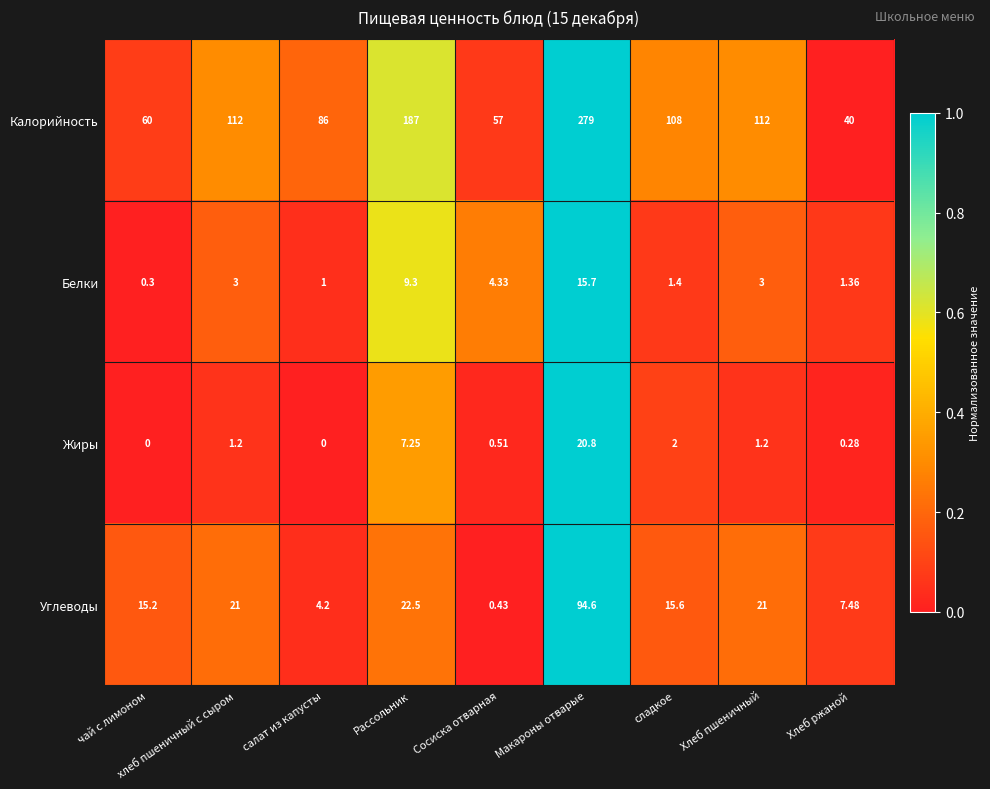

Between салат из капусты and Рассольник, which series saw the biggest shift?

Калорийность